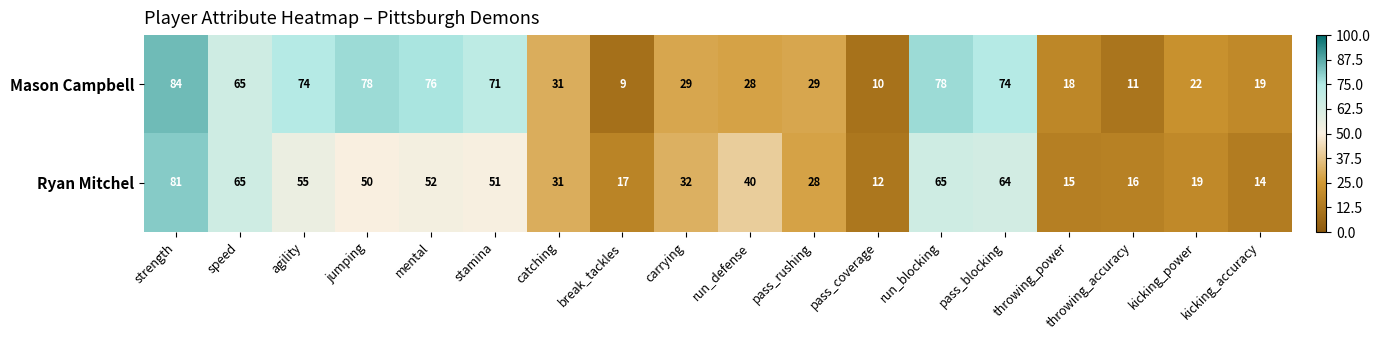

At throwing_accuracy, list the series in order from largest to smallest.

Ryan Mitchel, Mason Campbell